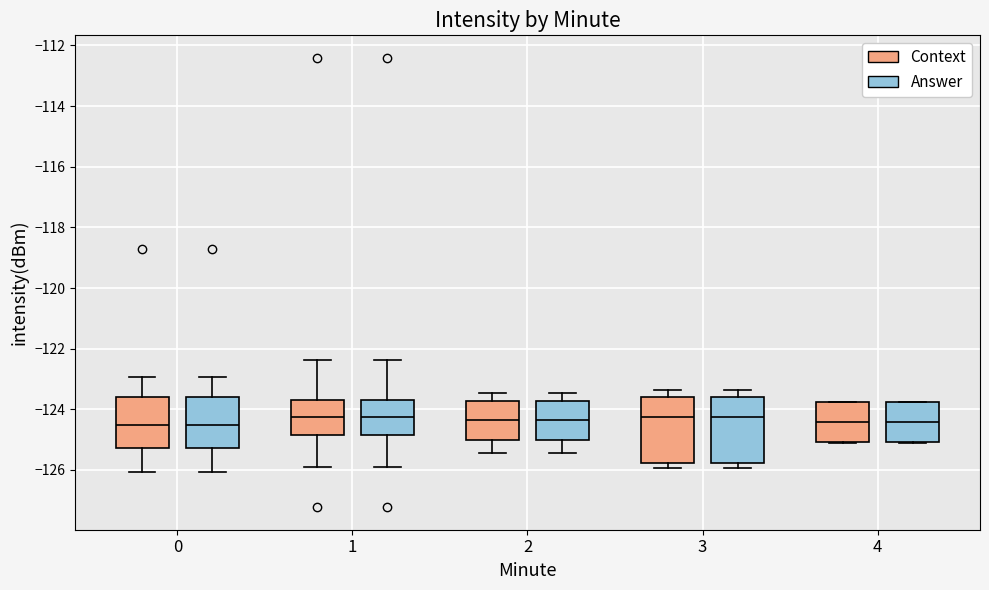

Reading left to right, transcribe this box plot: for each box, give where its median line is, the range the box spans, and where its two whiskers end, as read against the y-axis. The values are not printed on the chart, so give them approximately, as read against the axis.

0 (Context): median -124.6, box -125.2 to -123.6, whiskers -126.0 to -123.0
0 (Answer): median -124.6, box -125.2 to -123.6, whiskers -126.0 to -123.0
1 (Context): median -124.2, box -124.8 to -123.6, whiskers -125.8 to -122.4
1 (Answer): median -124.2, box -124.8 to -123.6, whiskers -125.8 to -122.4
2 (Context): median -124.4, box -125.0 to -123.8, whiskers -125.4 to -123.4
2 (Answer): median -124.4, box -125.0 to -123.8, whiskers -125.4 to -123.4
3 (Context): median -124.2, box -125.8 to -123.6, whiskers -126.0 to -123.4
3 (Answer): median -124.2, box -125.8 to -123.6, whiskers -126.0 to -123.4
4 (Context): median -124.4, box -125.0 to -123.8, whiskers -125.0 to -123.8
4 (Answer): median -124.4, box -125.0 to -123.8, whiskers -125.0 to -123.8